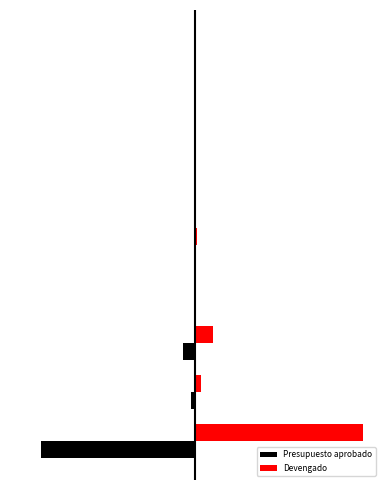

What are all the series names shown in the legend?

Presupuesto aprobado, Devengado